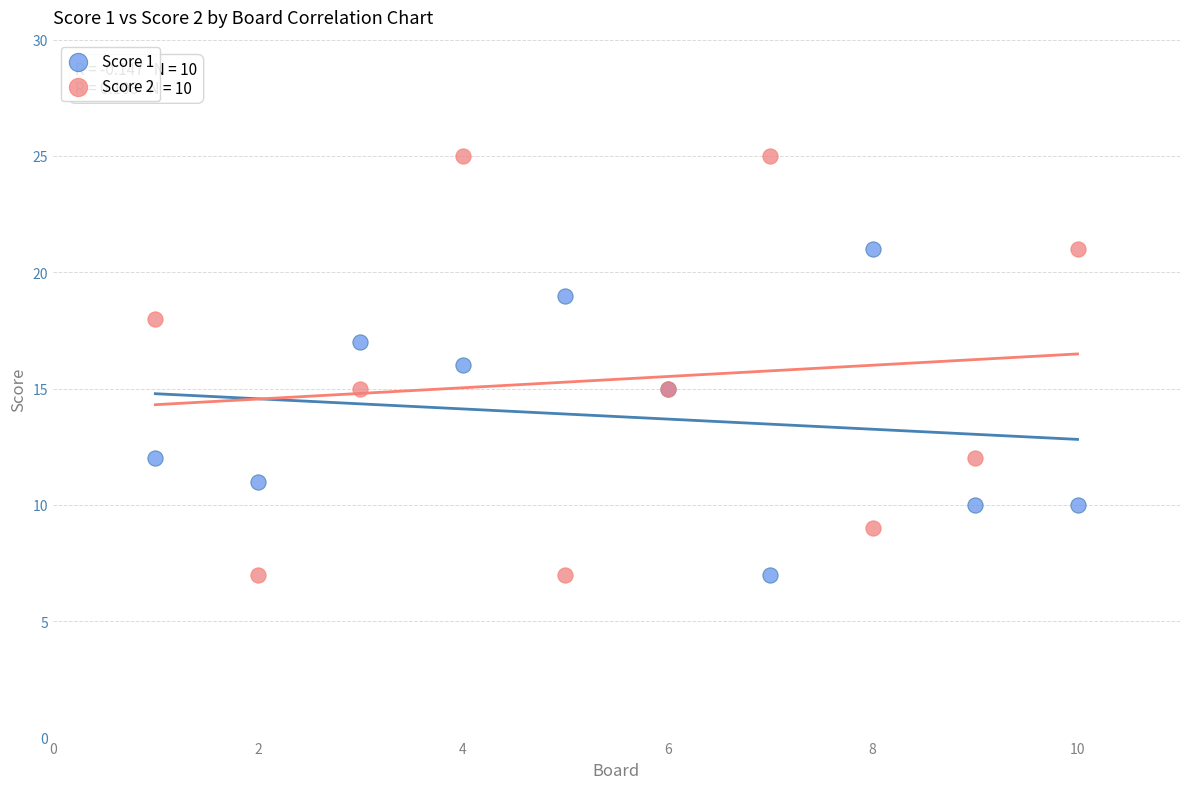

What is the X range (max minus min) for the scatter plot?

9